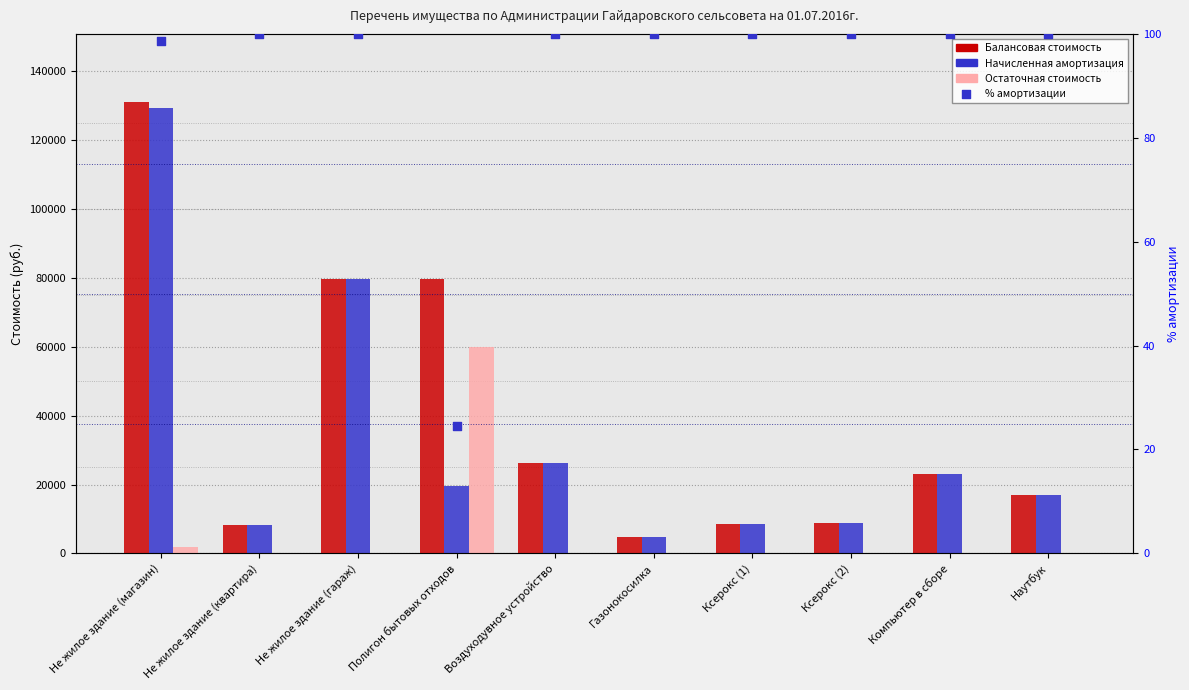

Which series has the largest total across all categories?

Балансовая стоимость